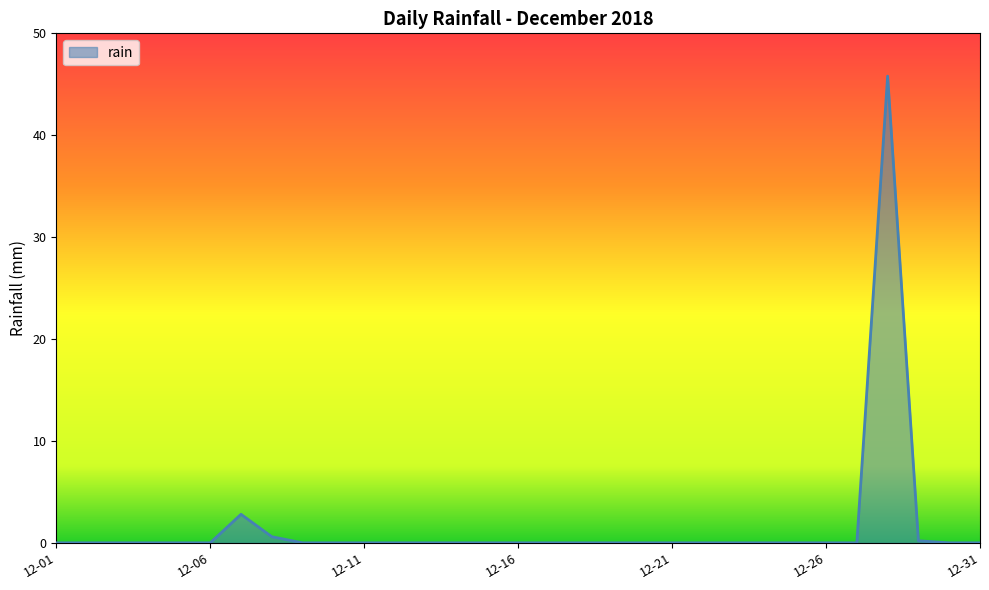

What is the maximum value shown in the chart?

45.8